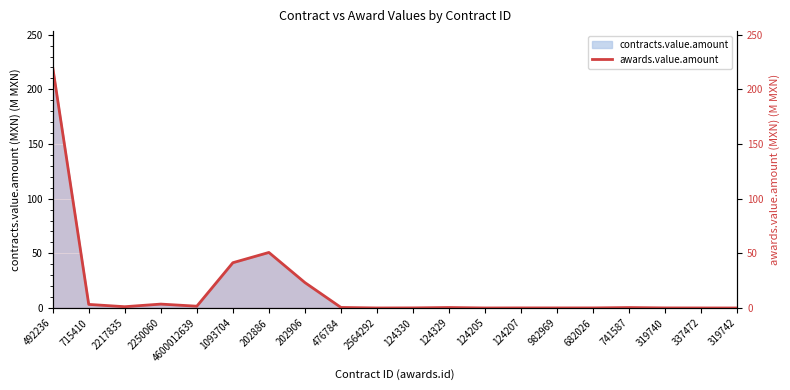

List the labels in order of value, smallest first.

319742, 124205, 2564292, 337472, 982969, 319740, 682026, 124207, 124330, 741587, 124329, 476784, 2217835, 4600012639, 715410, 2250060, 202906, 1093704, 202886, 492236